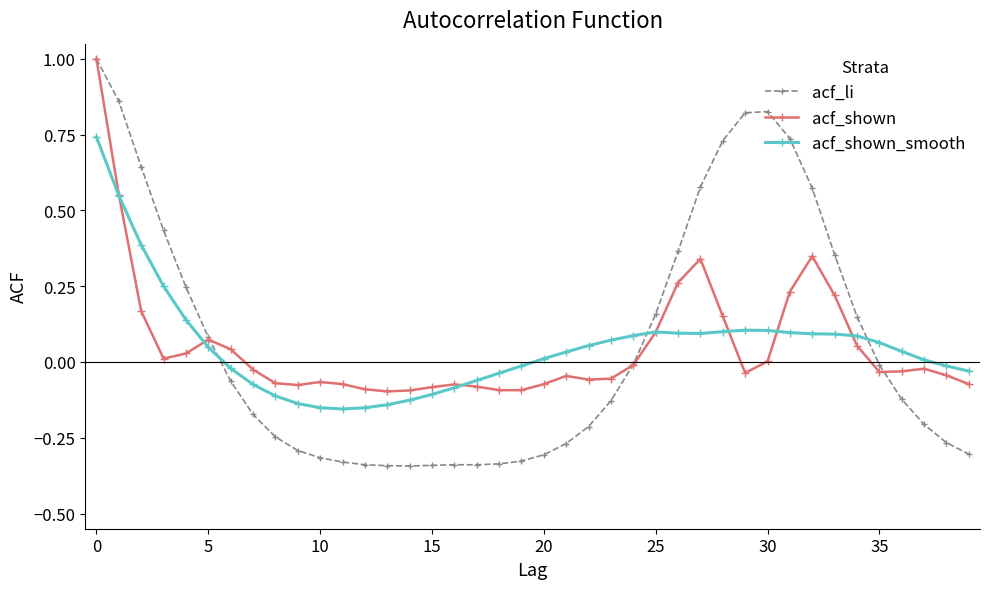

In acf_shown_smooth, how many points are higher than both neighbors (excluding endpoints)?

2